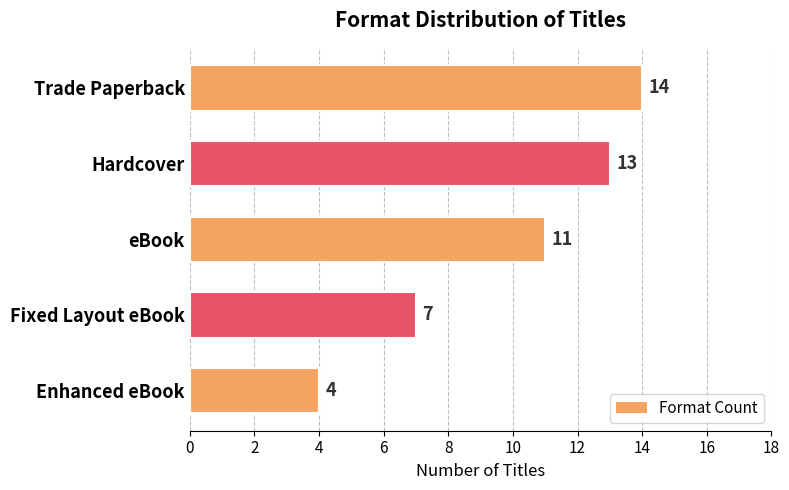

Which label corresponds to the smallest value in the chart?

Enhanced eBook